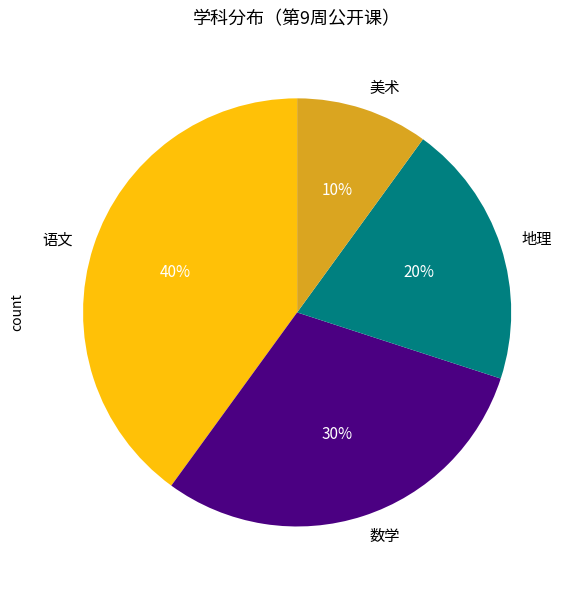

Is there a majority slice in this chart?

No